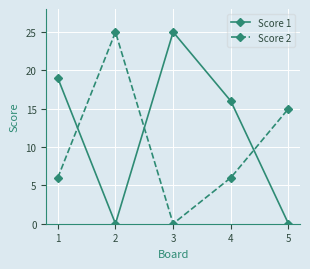

Which series changed the most between 3 and 5?

Score 1